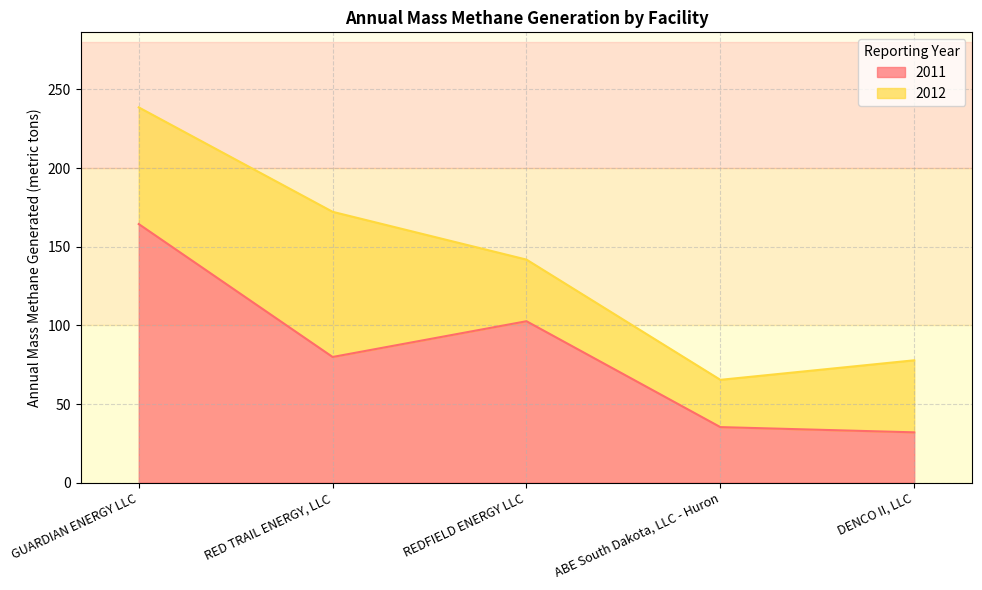

What is the smallest value displayed?

32.0